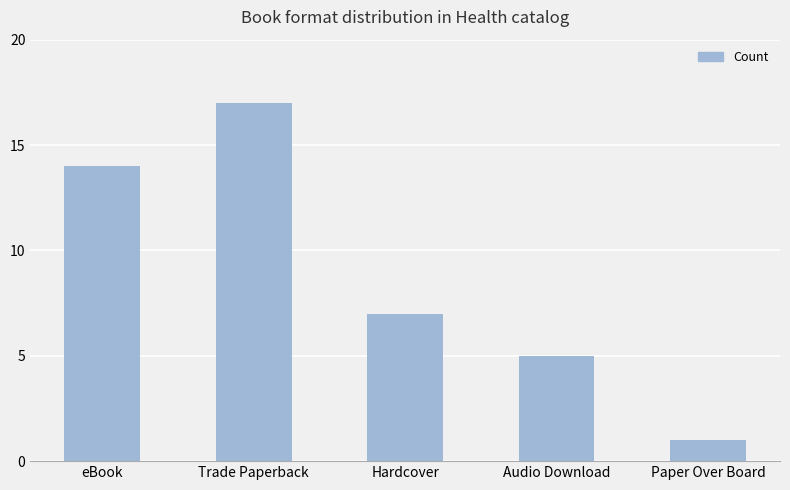

What position from the right is Audio Download?

2